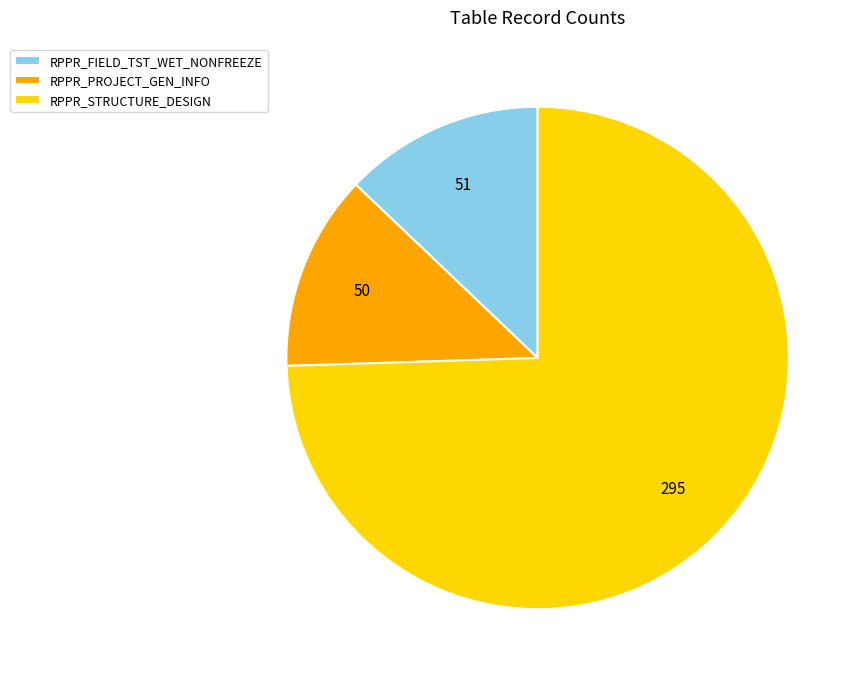

Combined, do RPPR_PROJECT_GEN_INFO and RPPR_STRUCTURE_DESIGN account for over 50%?

Yes